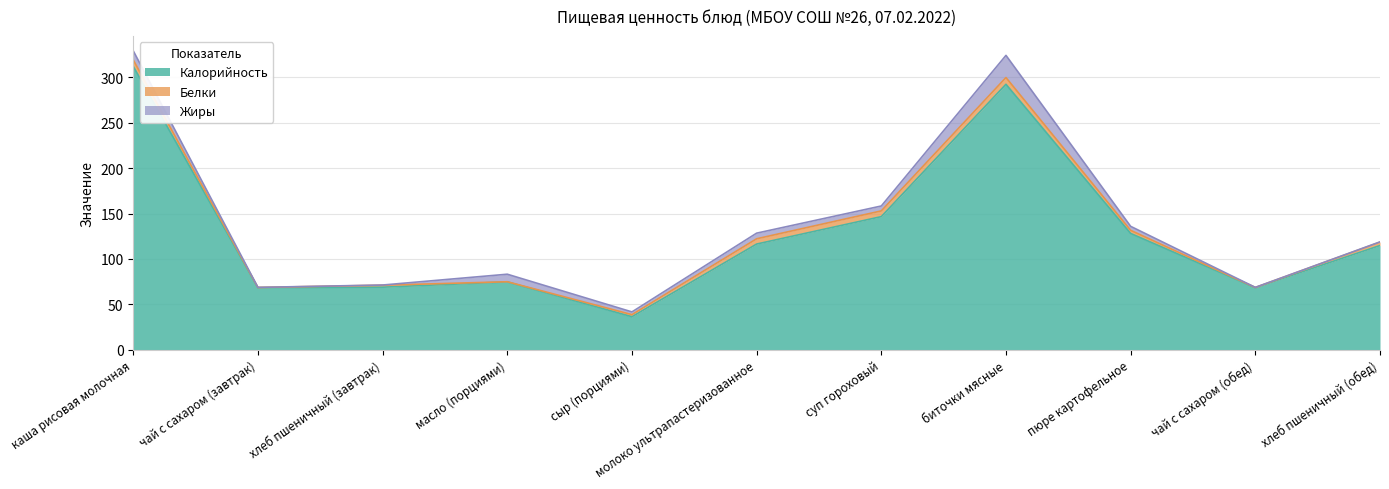

What position from the left is хлеб пшеничный (завтрак)?

3